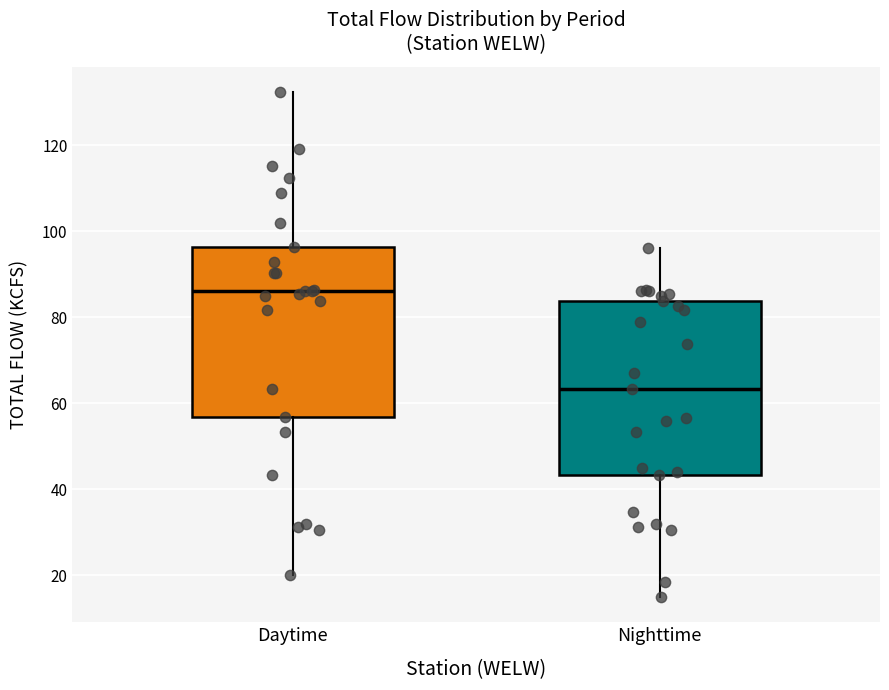

Which box has the lowest median line?

Nighttime